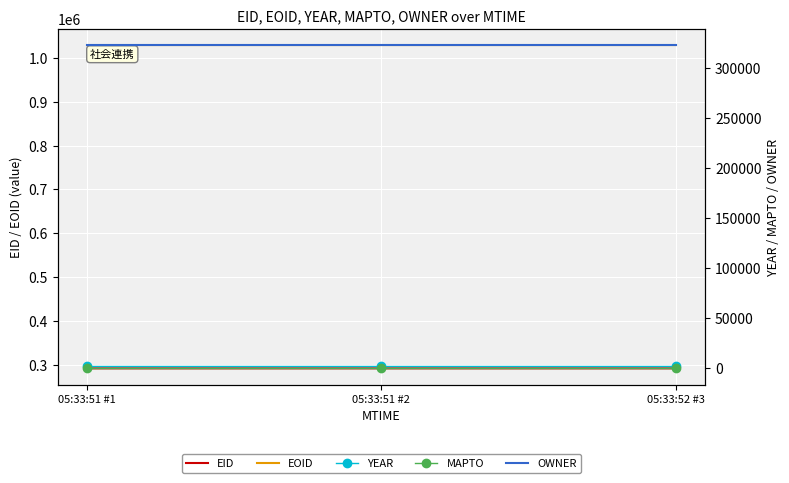

What is the maximum value for YEAR?

2006